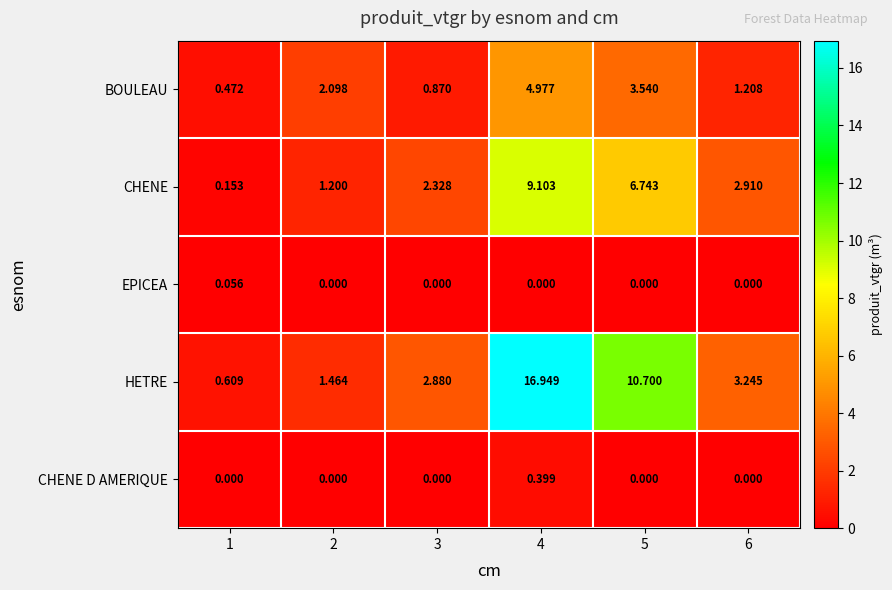

At how many categories does at least one series exceed 4?

2